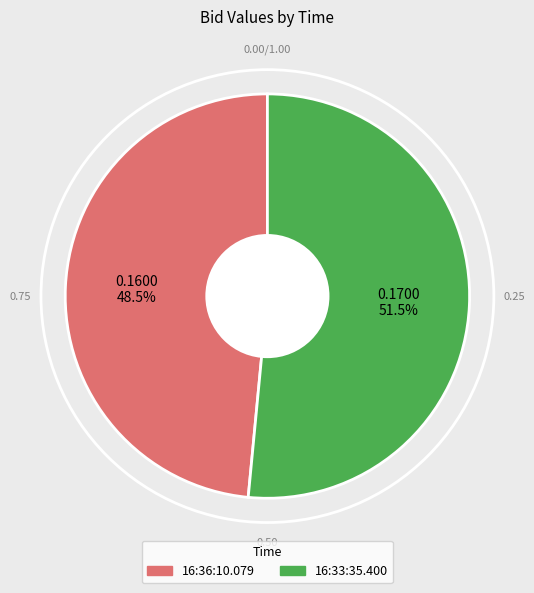

To the nearest percent, what is the combined percentage of 16:36:10.079 and 16:33:35.400?

100%